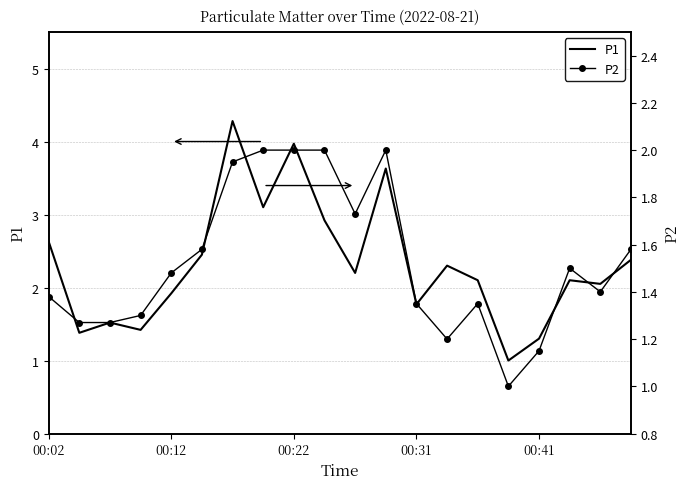

How many data points does each series have?

20